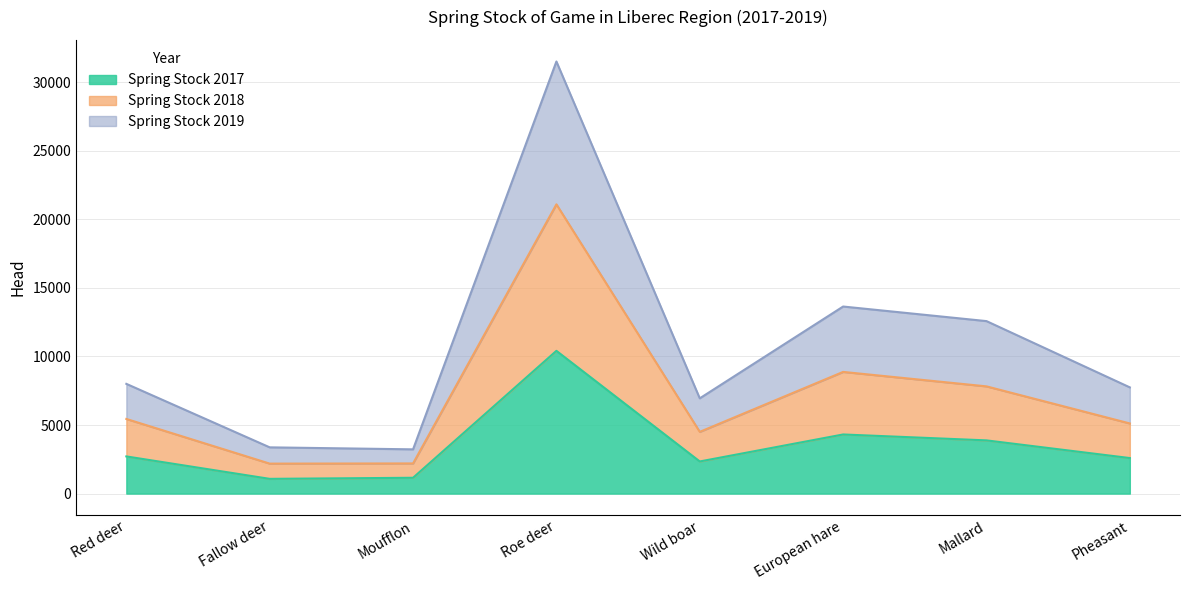

At which category does the chart reach its peak across all series?

Roe deer